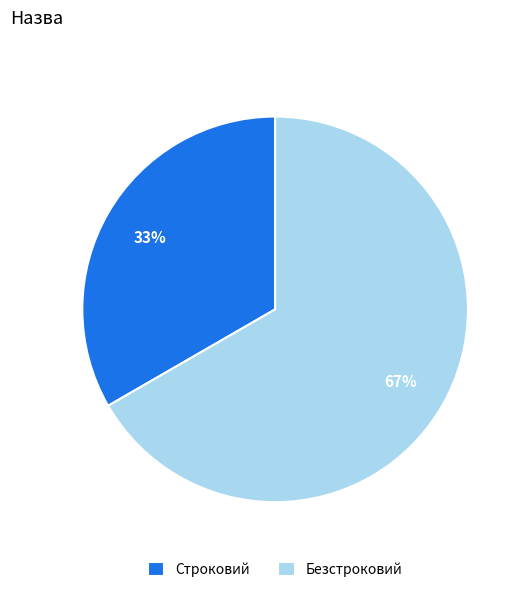

Which slice is the smallest?

Строковий